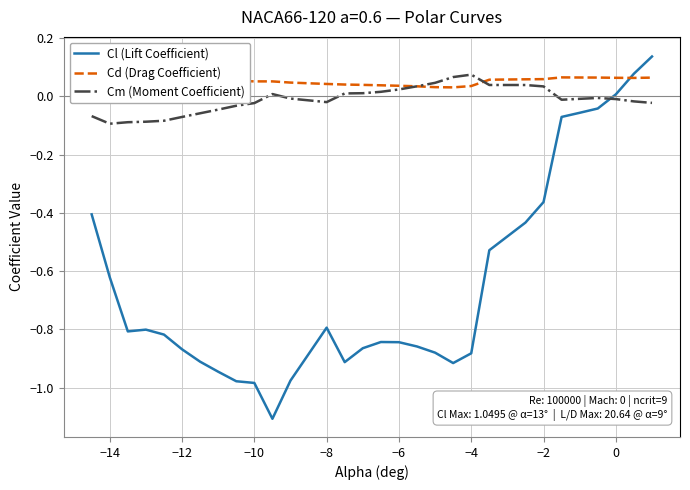

What is the minimum value for Cl (Lift Coefficient)?

-1.1